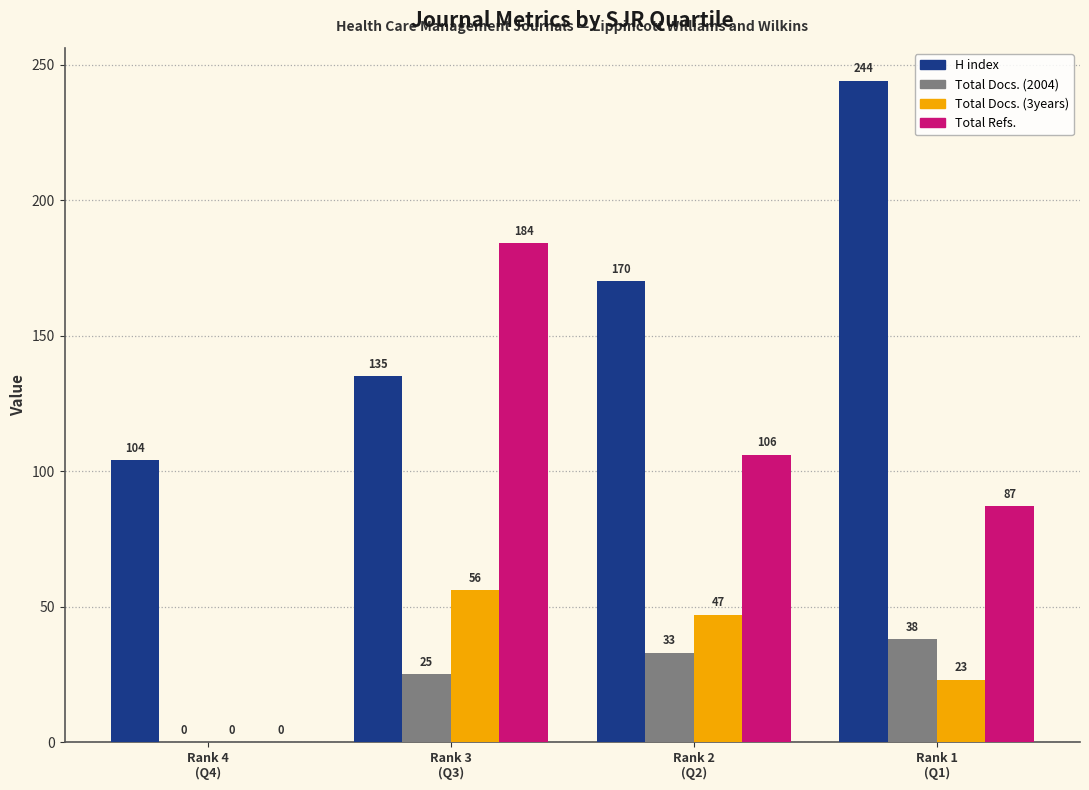

Which series has the largest range (max minus min)?

Total Refs.